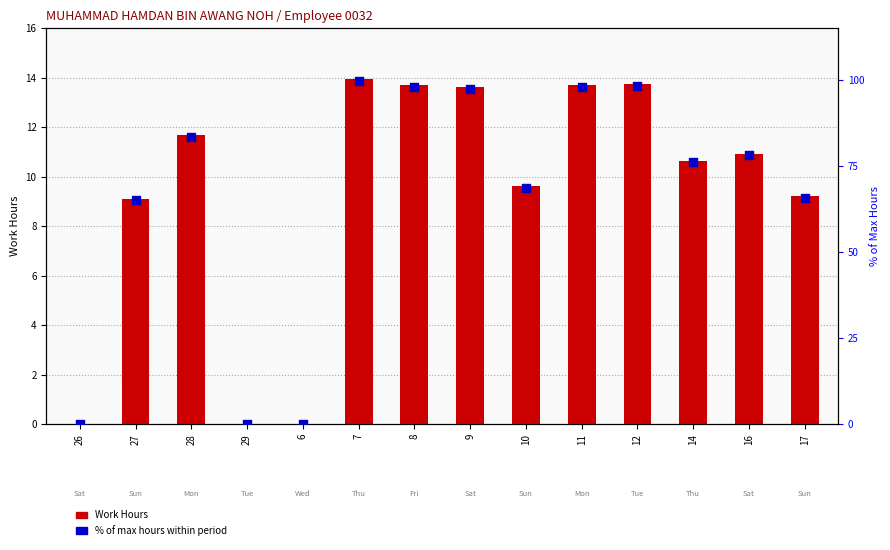

What are all the series names shown in the legend?

Work Hours, % of max hours